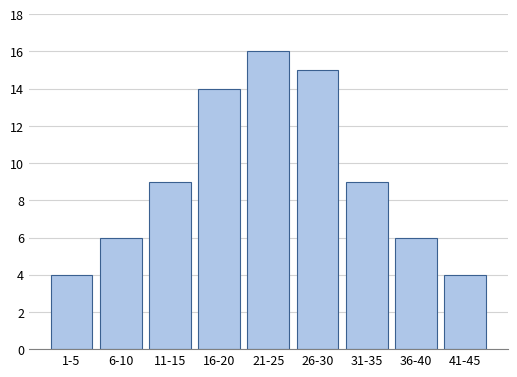

Reading left to right, transcribe all the data shown in this chart.

4	6	9	14	16	15	9	6	4